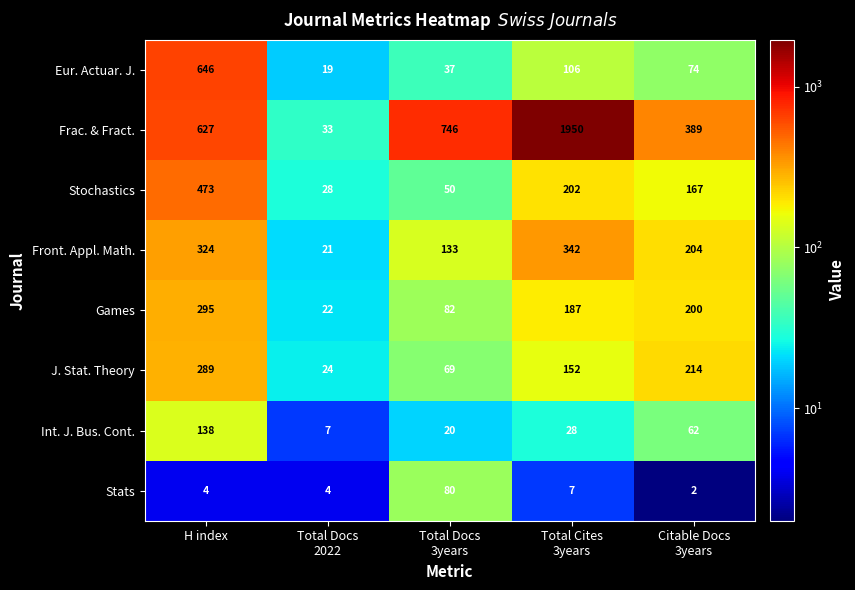

What is the sum of all Eur. Actuar. J. values?

882